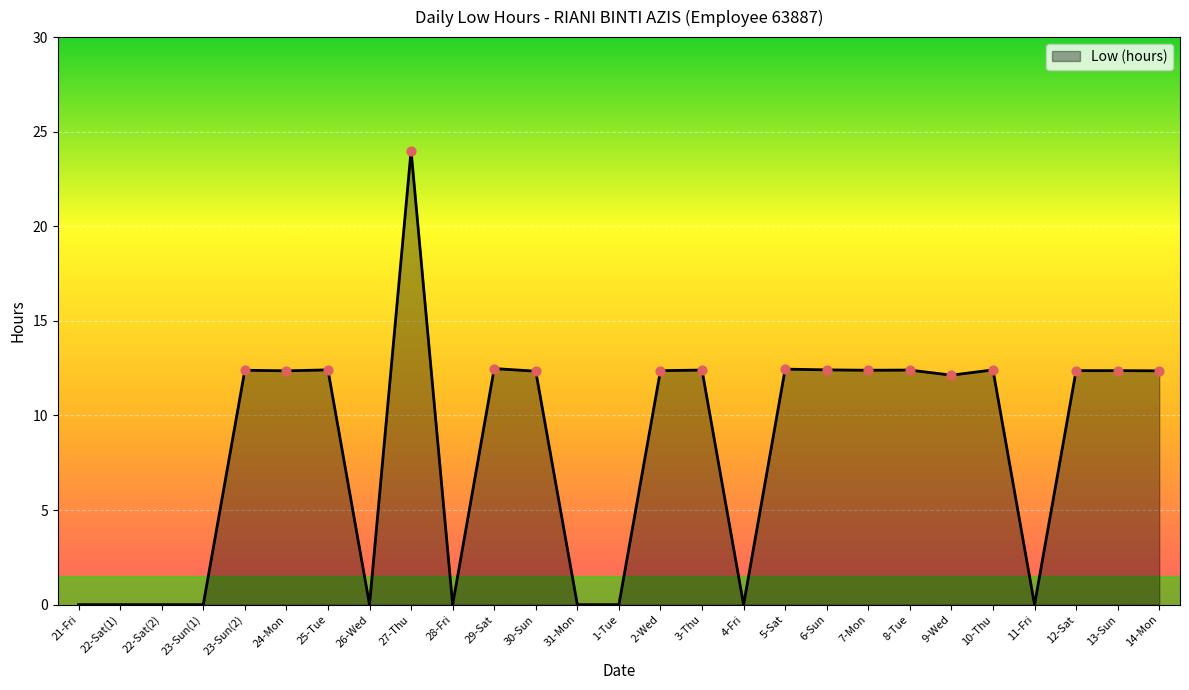

Between 13-Sun and 9-Wed, which is larger?

13-Sun